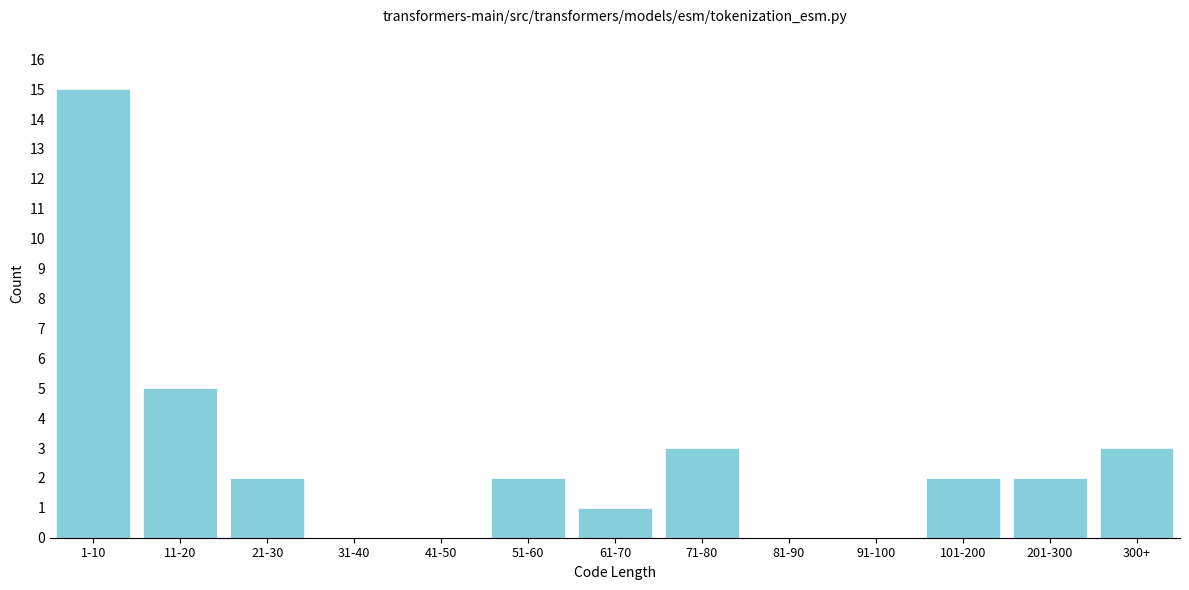

Reading left to right, what are all the values shown in this chart?

1-10=15	11-20=5	21-30=2	31-40=0	41-50=0	51-60=2	61-70=1	71-80=3	81-90=0	91-100=0	101-200=2	201-300=2	300+=3